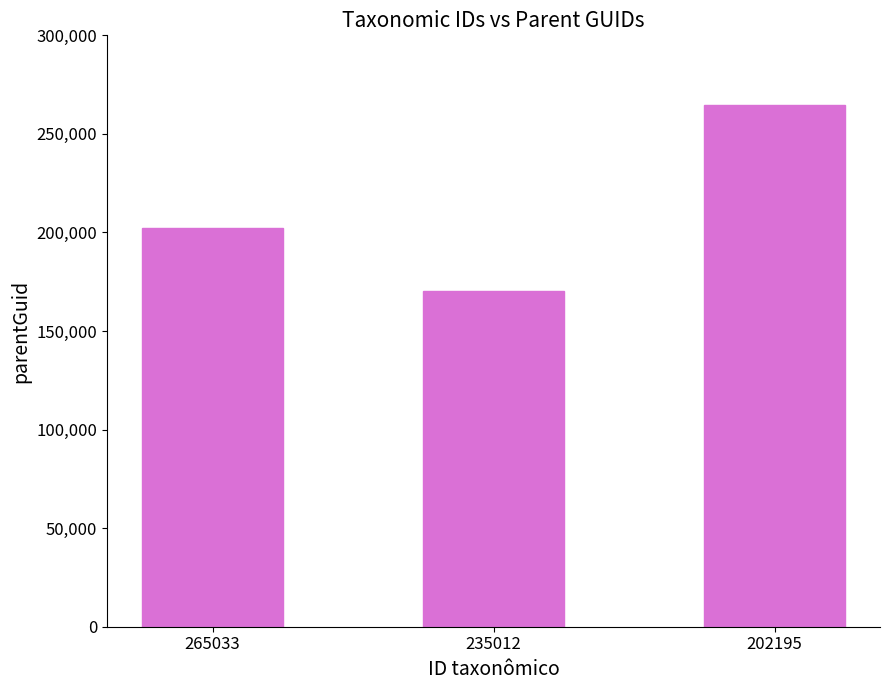

Which has a higher value, 235012 or 202195?

202195